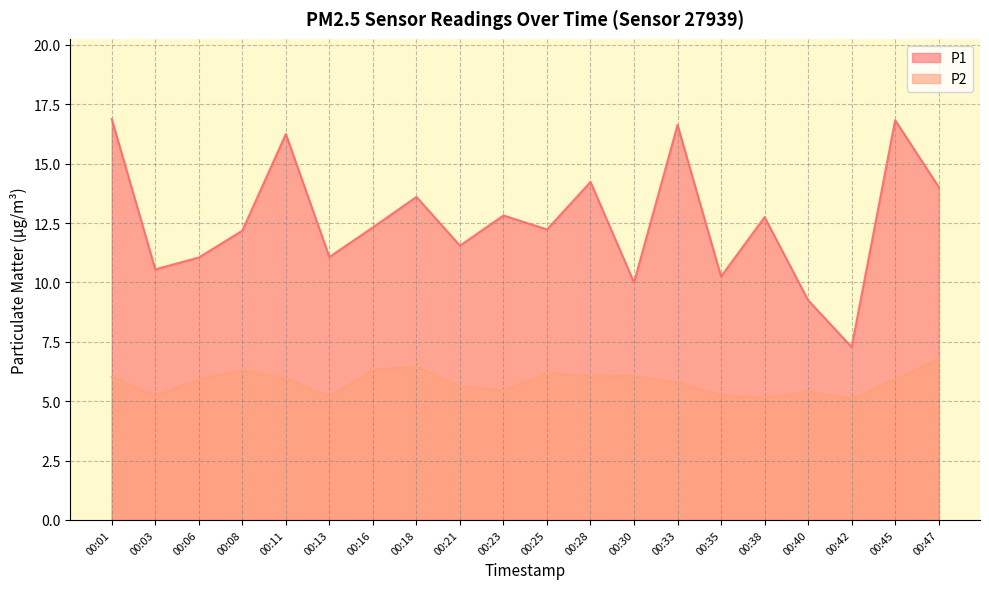

At how many categories does at least one series exceed 6?

20